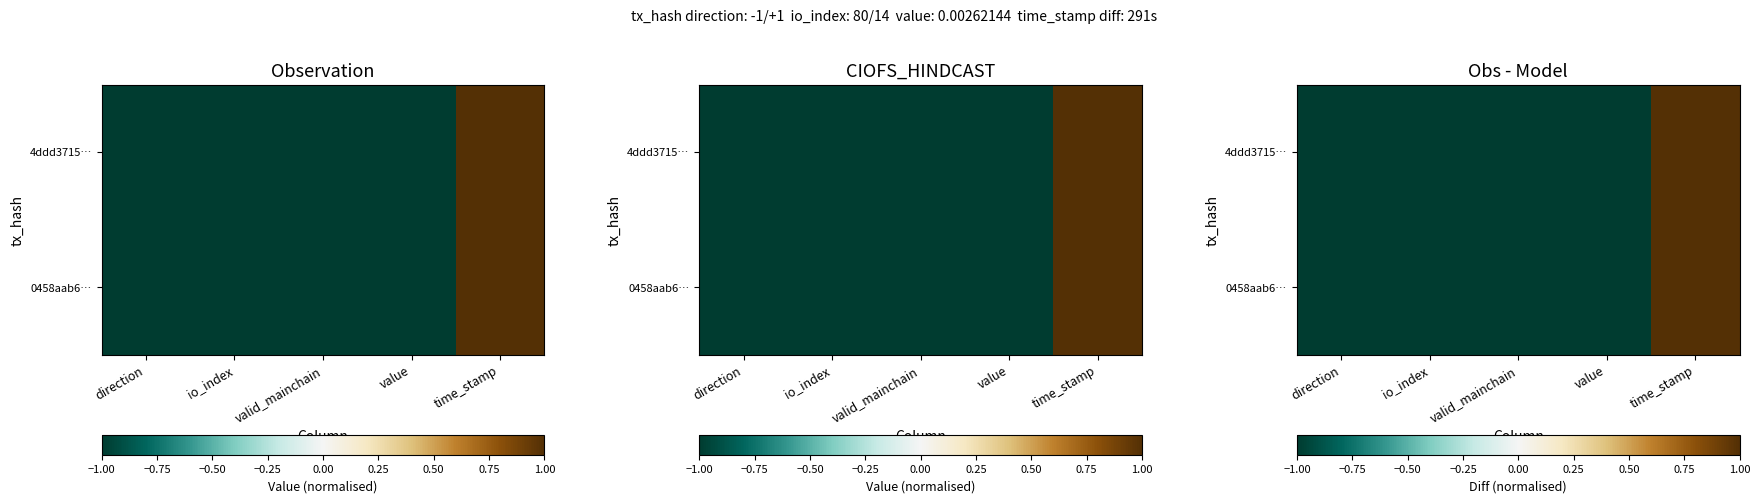

At which label is 0458aab6… closest to 0?

io_index